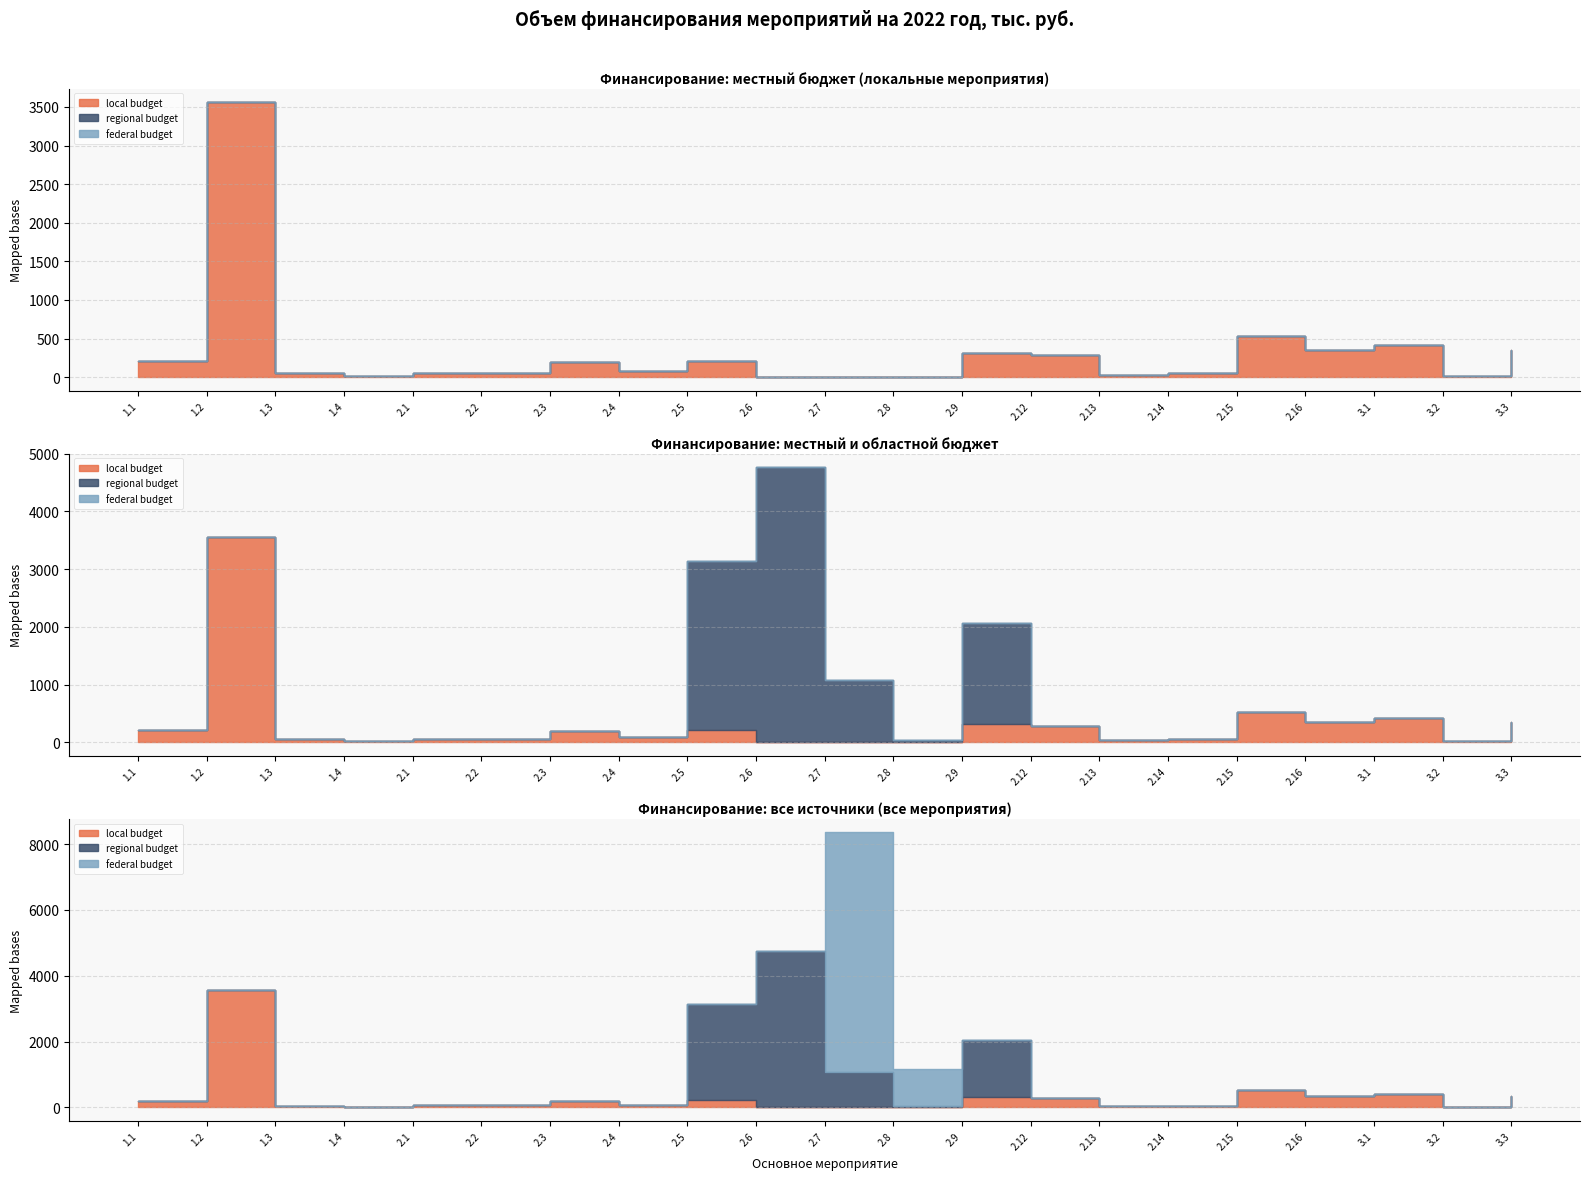

Reading left to right, list all the values displayed in this chart.

local budget: 206.3	3560.4	50.0	20.0	59.9	60.0	200.6	85.1	210.0	0.0	0.0	0.0	309.0	289.8	32.7	52.9	528.4	350.0	420.9	16.0	357.8
regional budget: 0.0	0.0	0.0	0.0	0.0	0.0	0.0	0.0	2927.2	4764.2	1085.9	35.2	1750.9	0.0	0.0	0.0	0.0	0.0	0.0	0.0	0.0
federal budget: 0.0	0.0	0.0	0.0	0.0	0.0	0.0	0.0	0.0	0.0	7267.1	1138.8	0.0	0.0	0.0	0.0	0.0	0.0	0.0	0.0	0.0